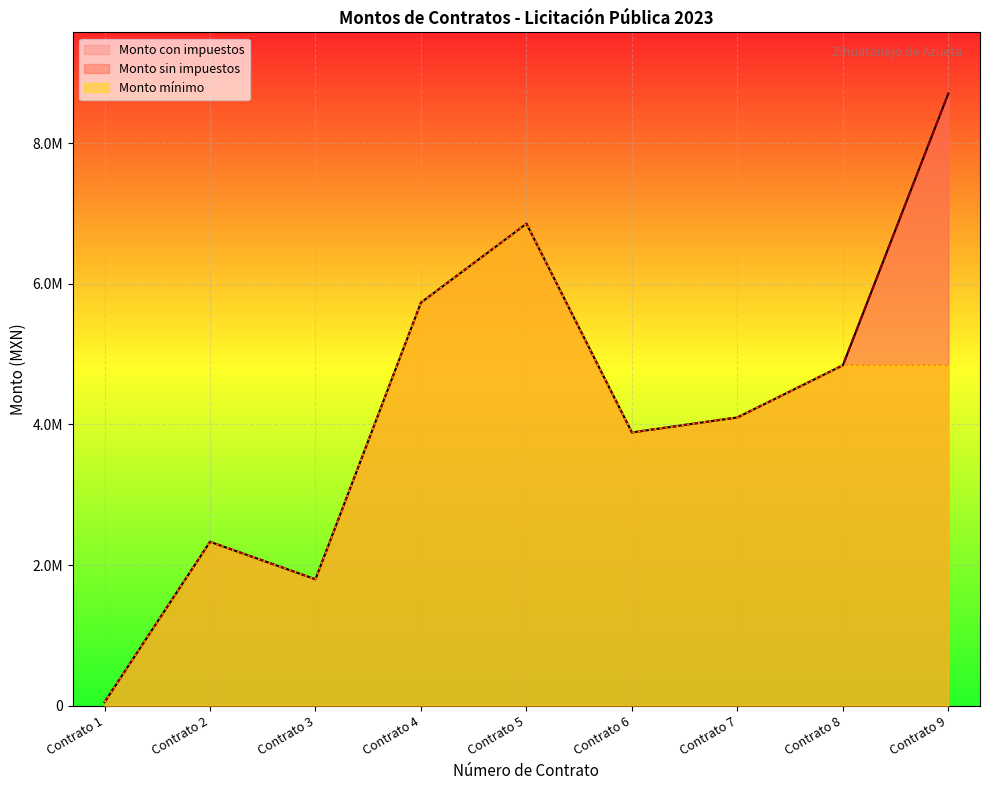

Between Contrato 3 and Contrato 6, which series saw the biggest shift?

Monto sin impuestos